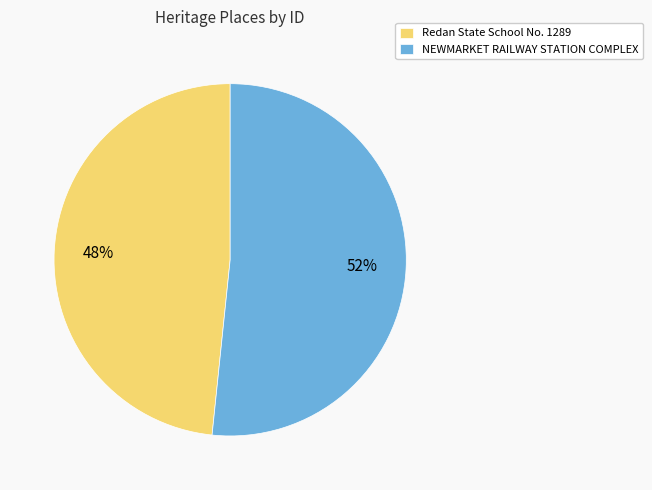

Do Redan State School No. 1289 and NEWMARKET RAILWAY STATION COMPLEX together represent more than half of the pie?

Yes